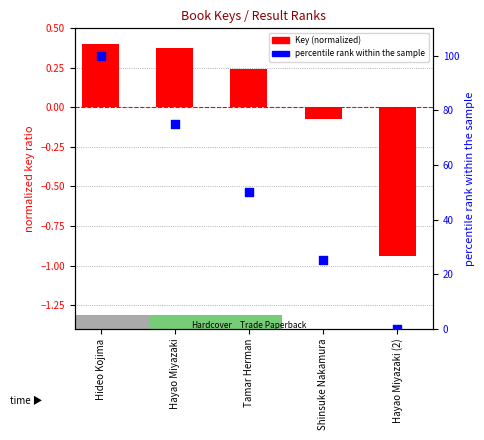

Approximately how many times larger is the value at Tamar Herman compared to Hayao Miyazaki?

0.7